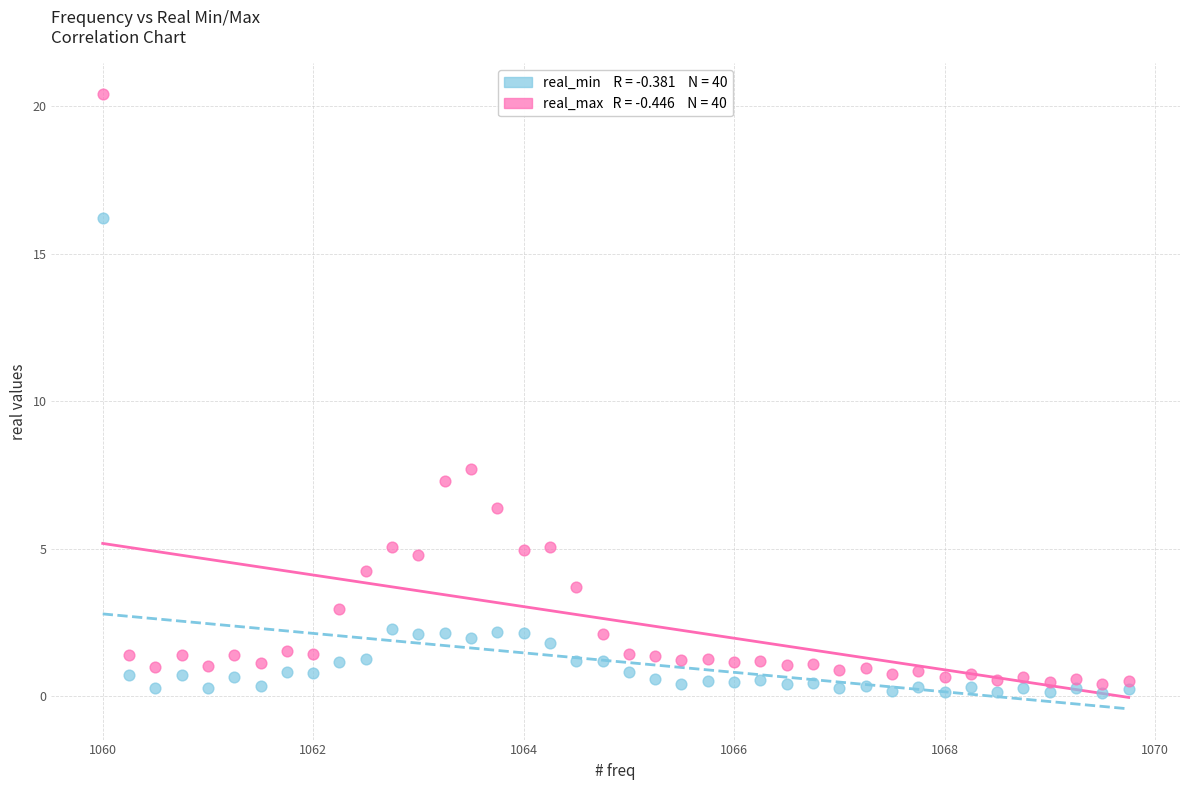

Across all data points, what is the range of X values (max minus min)?

9.8